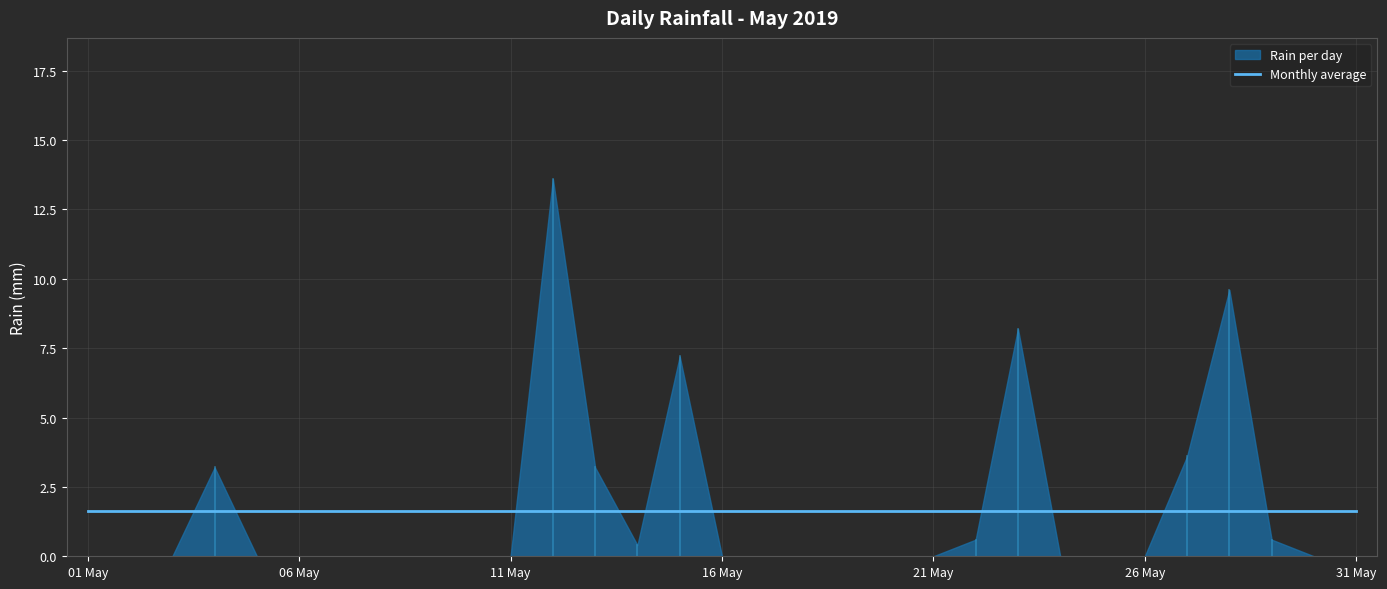

Between 2019-05-03 and 2019-05-25, which is larger?

2019-05-03